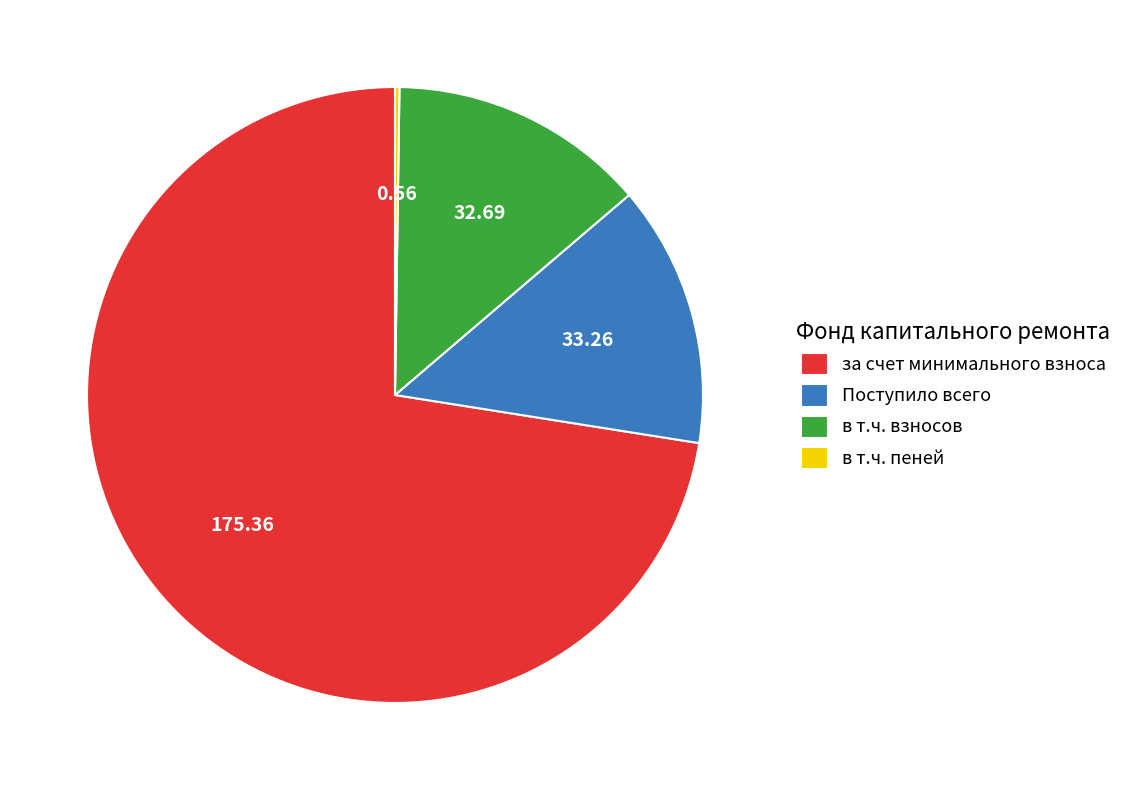

Which category has the biggest portion of the pie?

за счет минимального взноса